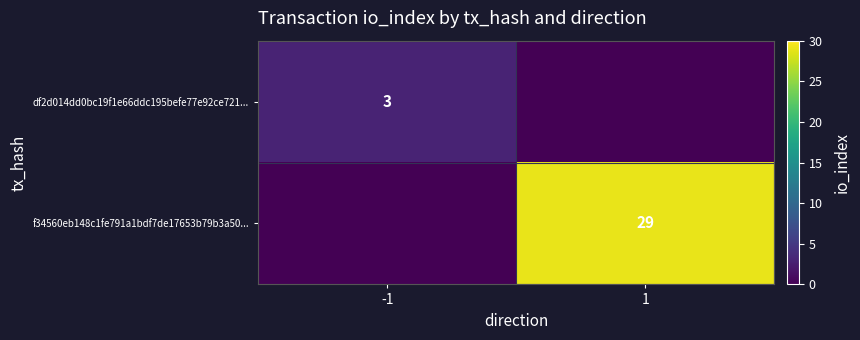

The df2d014dd0bc19f1e66ddc195befe77e92ce721... series shows 3 at -1. True or false?

True